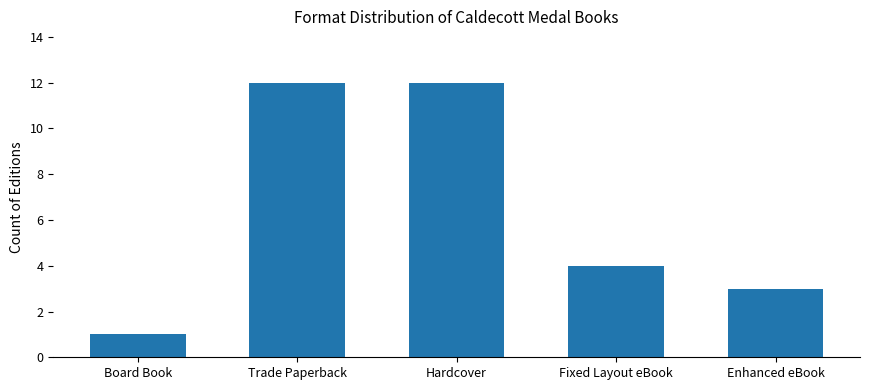

The chart shows a value of 21 at Trade Paperback. True or false?

False